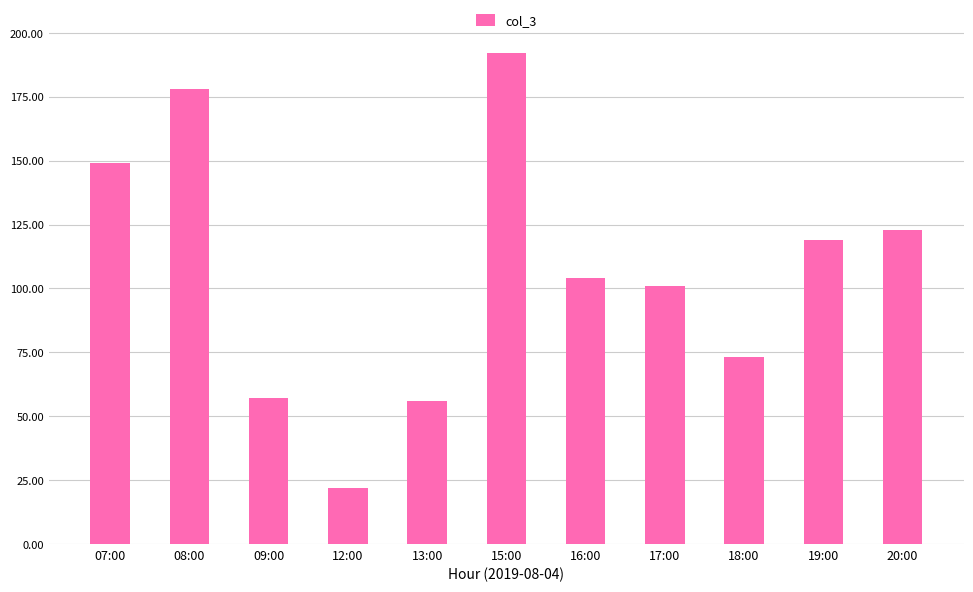

Reading left to right, extract all data points from this chart.

149	178	57	22	56	192	104	101	73	119	123